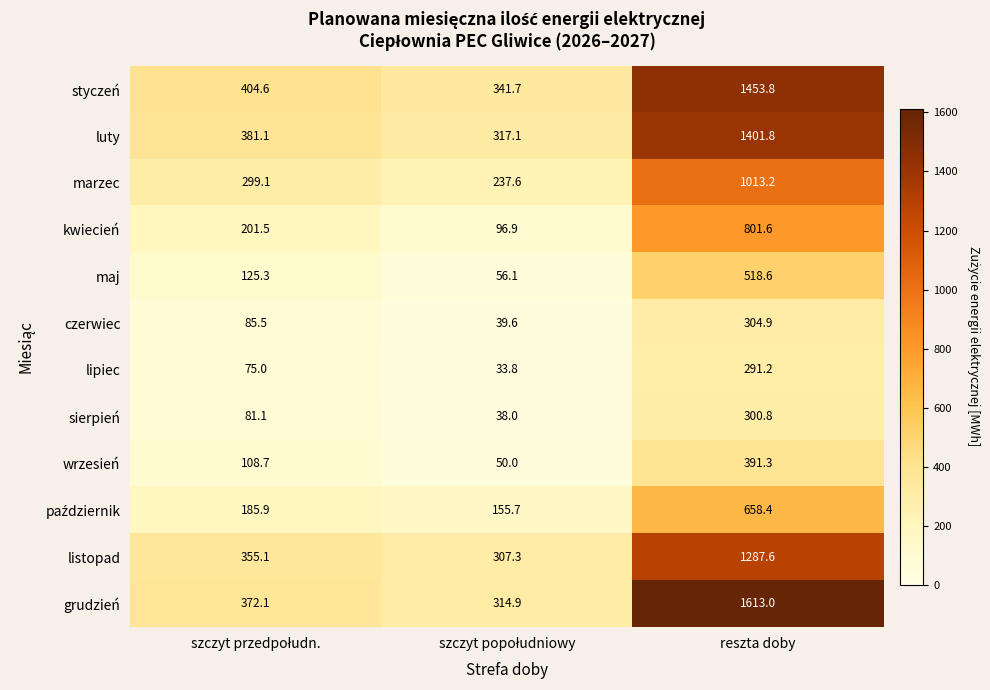

True or false: luty has a value of 2519.9 at reszta doby.

False